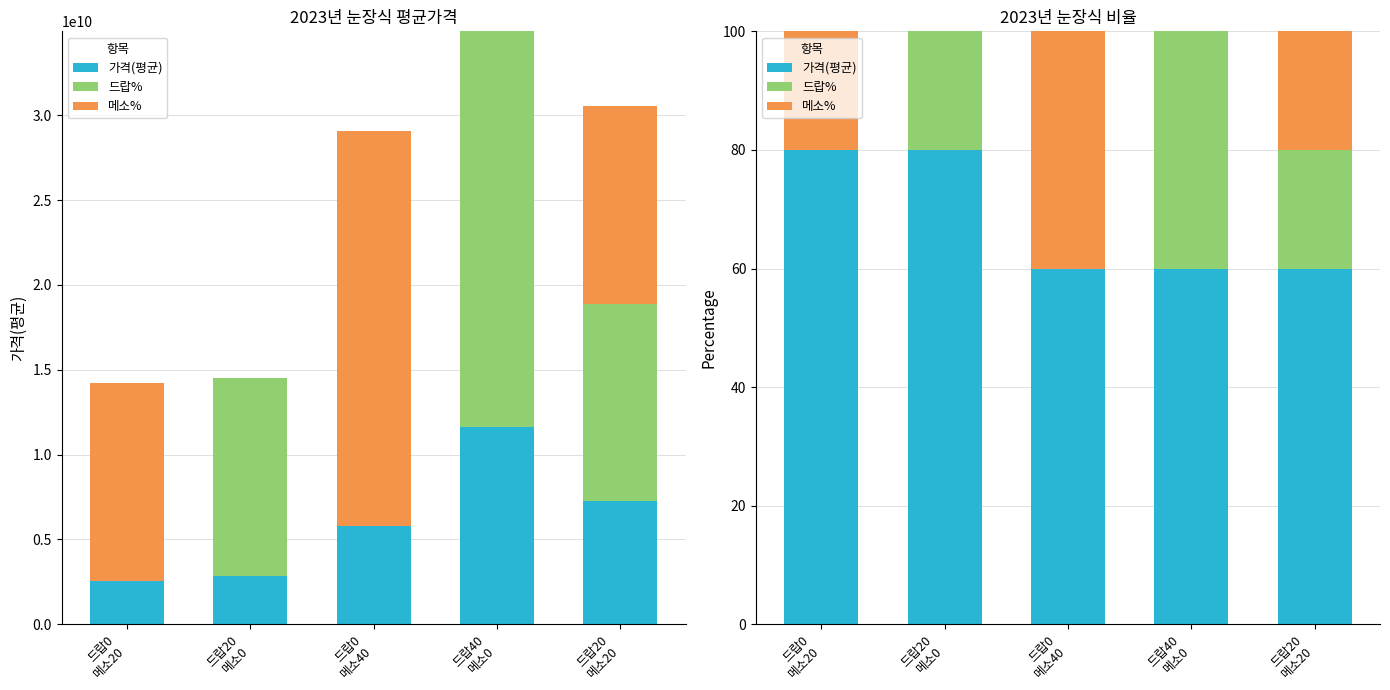

What is the total value across all series at 드랍0
메소40?

100